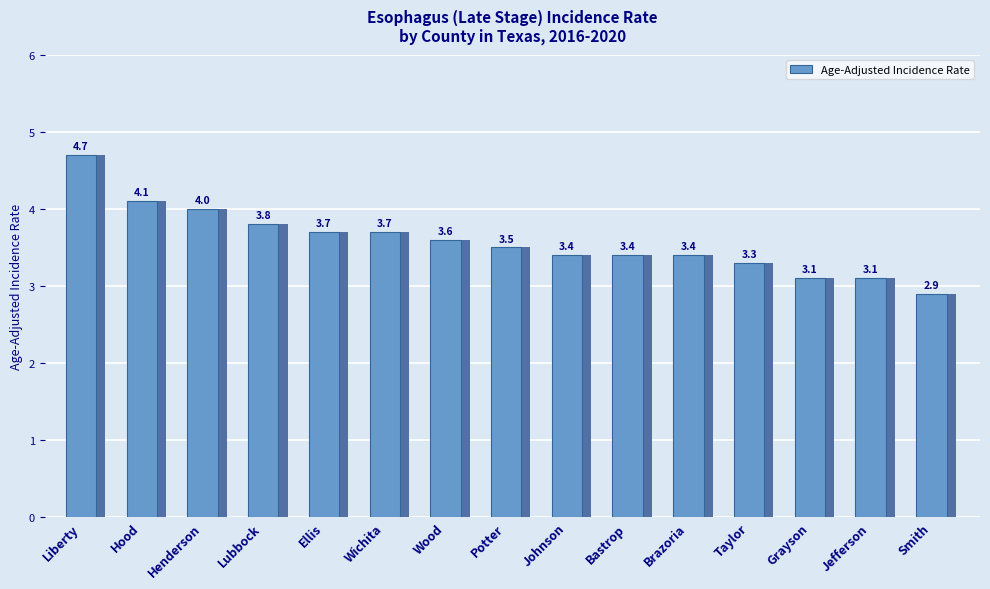

Reading left to right, what are all the values shown in this chart?

4.7	4.1	4.0	3.8	3.7	3.7	3.6	3.5	3.4	3.4	3.4	3.3	3.1	3.1	2.9